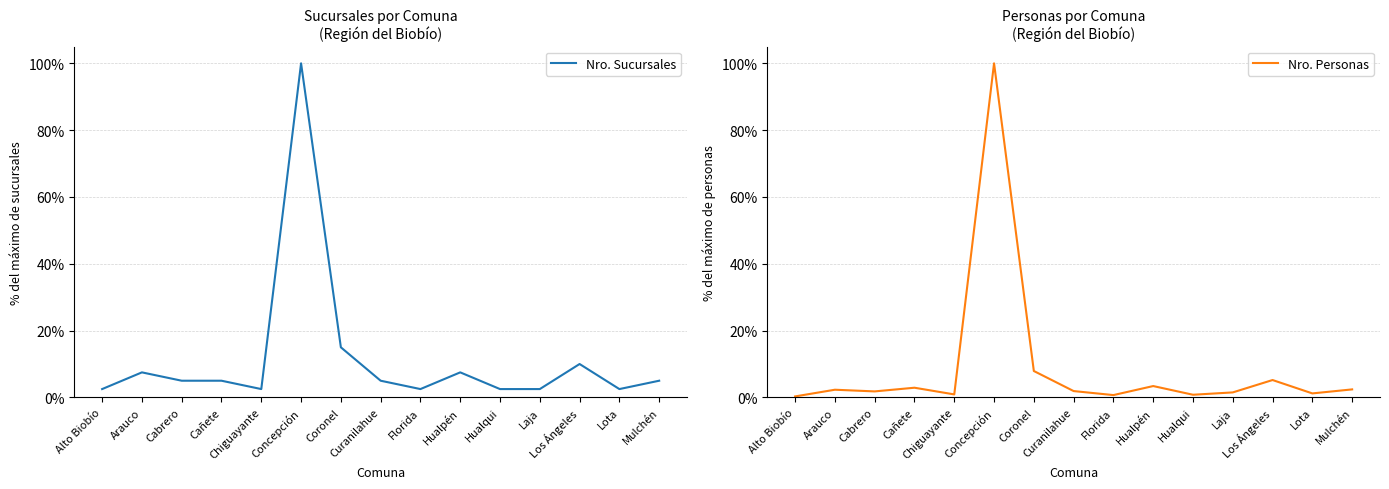

True or false: Nro. Sucursales has a value of 0.1 at Mulchén.

True